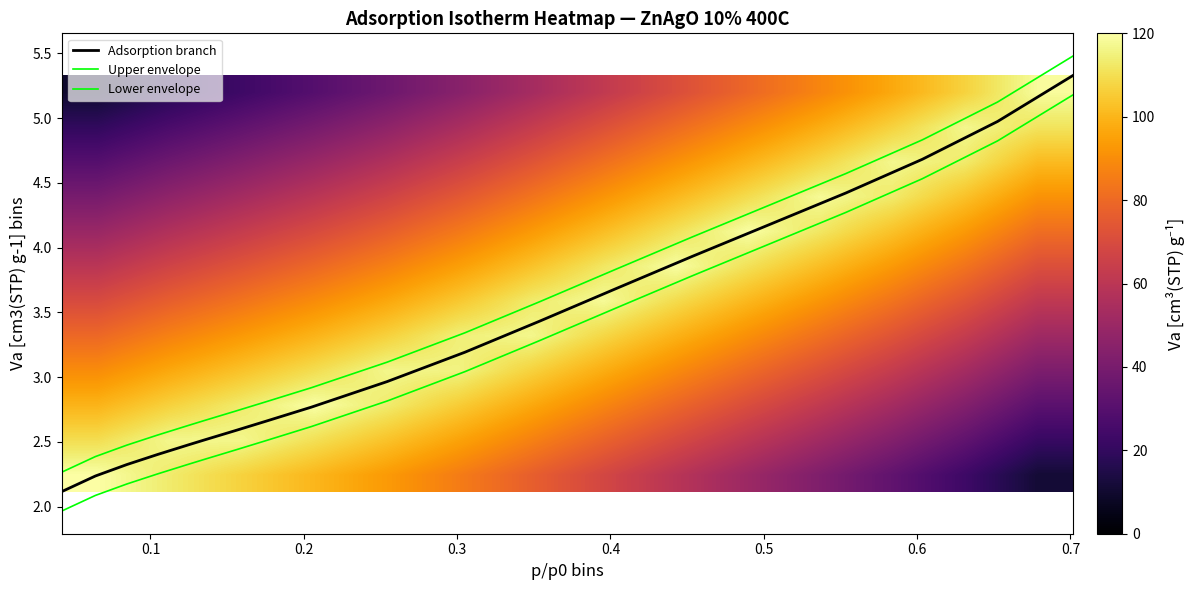

What is the change in value from 0.042209 to 0.1047?

+0.3